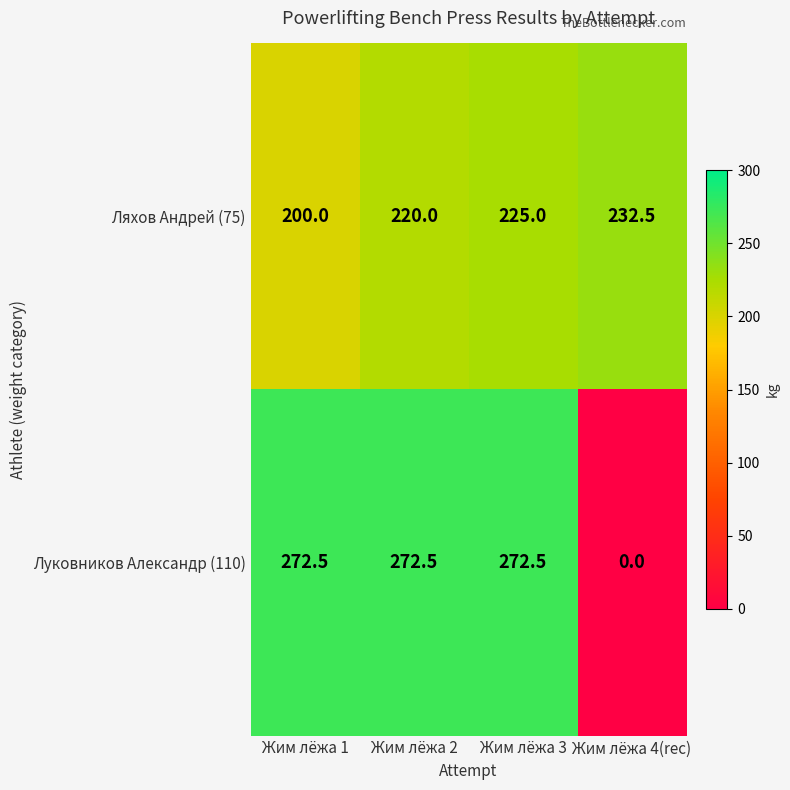

Count the number of categories in the chart.

4